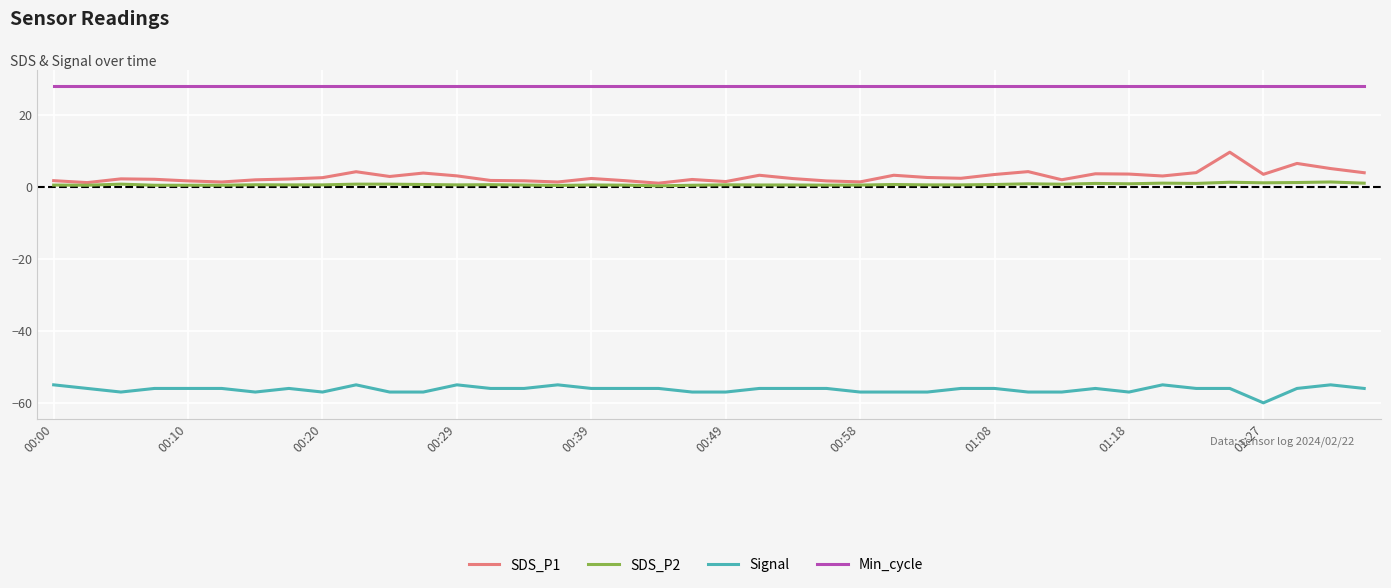

What is the greatest value displayed?

28.0